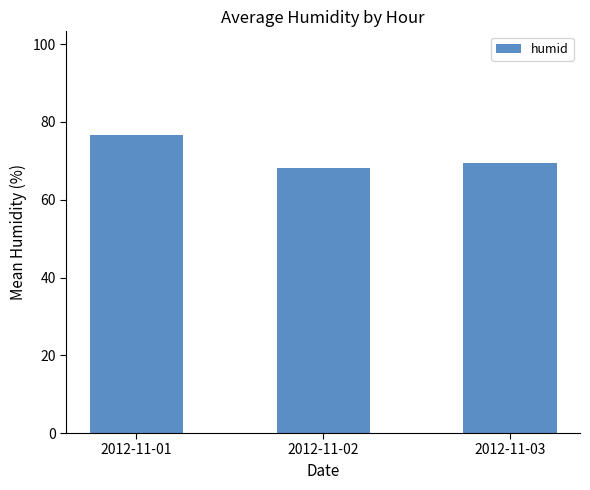

What is the difference between the values at 2012-11-02 and 2012-11-01?

8.3